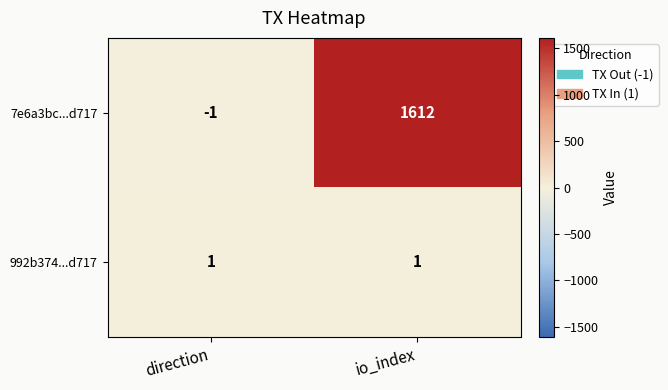

What is the greatest value displayed?

1612